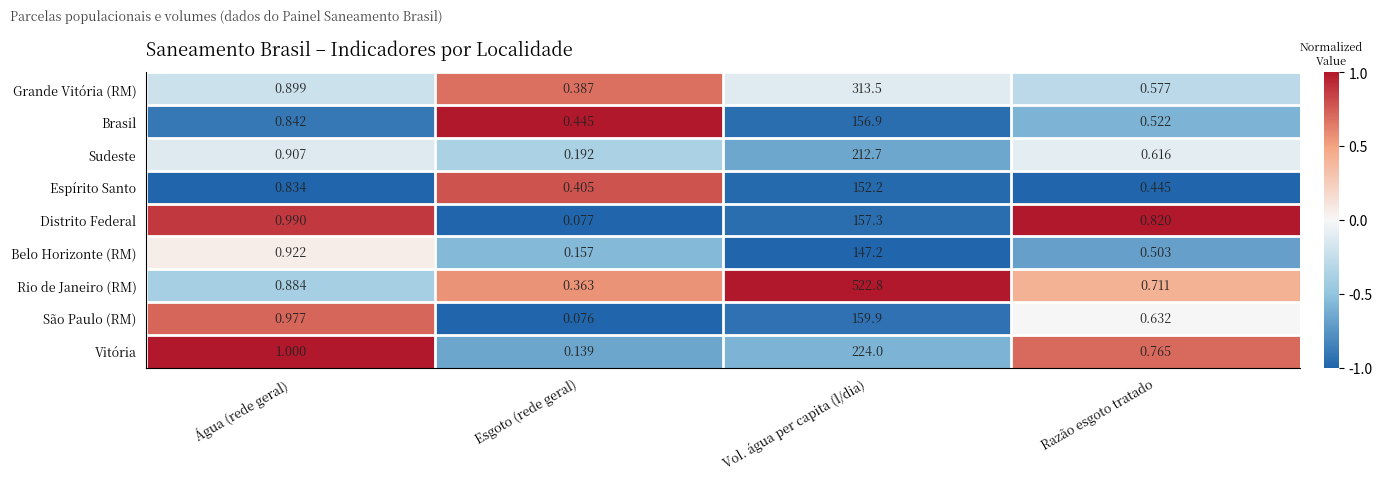

At which label is Espírito Santo closest to 76?

Água (rede geral)